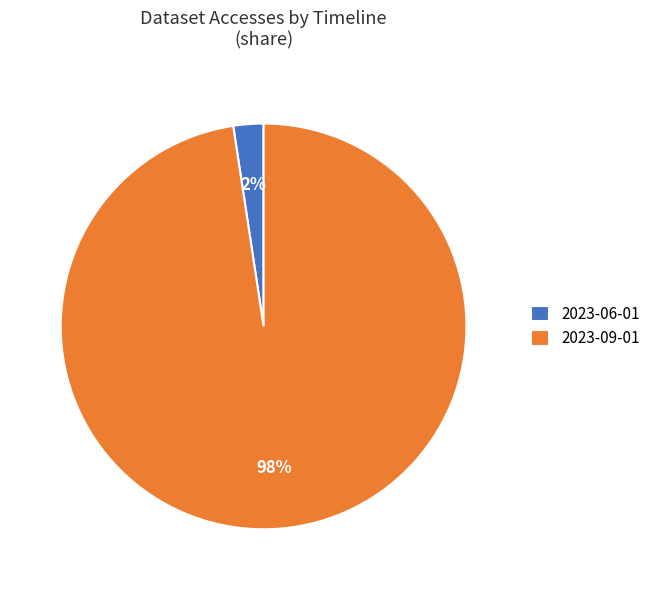

Count the number of slices in the pie.

2